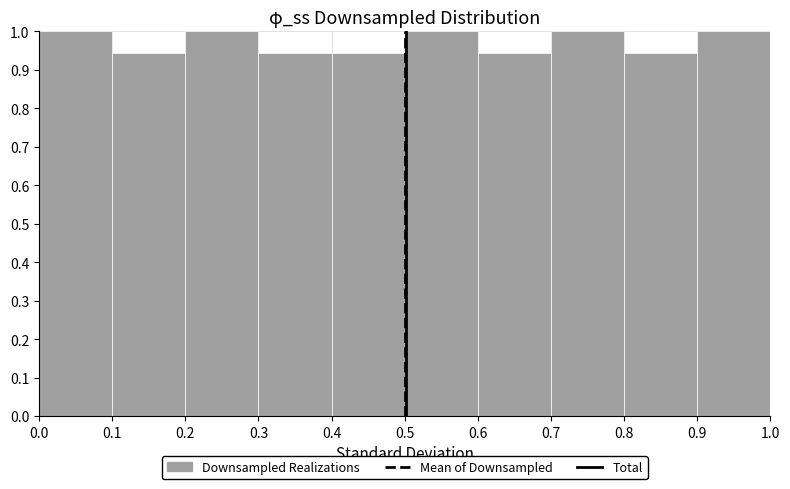

Reading left to right, list every bar in this chart as the range it spans on the x-axis followed by its height. The values are not printed on the chart, so give them approximately, as read against the axis.

0.0 to 0.1: 1.00
0.1 to 0.2: 0.94
0.2 to 0.3: 1.00
0.3 to 0.4: 0.94
0.4 to 0.5: 0.94
0.5 to 0.6: 1.00
0.6 to 0.7: 0.94
0.7 to 0.8: 1.00
0.8 to 0.9: 0.94
0.9 to 1.0: 1.00